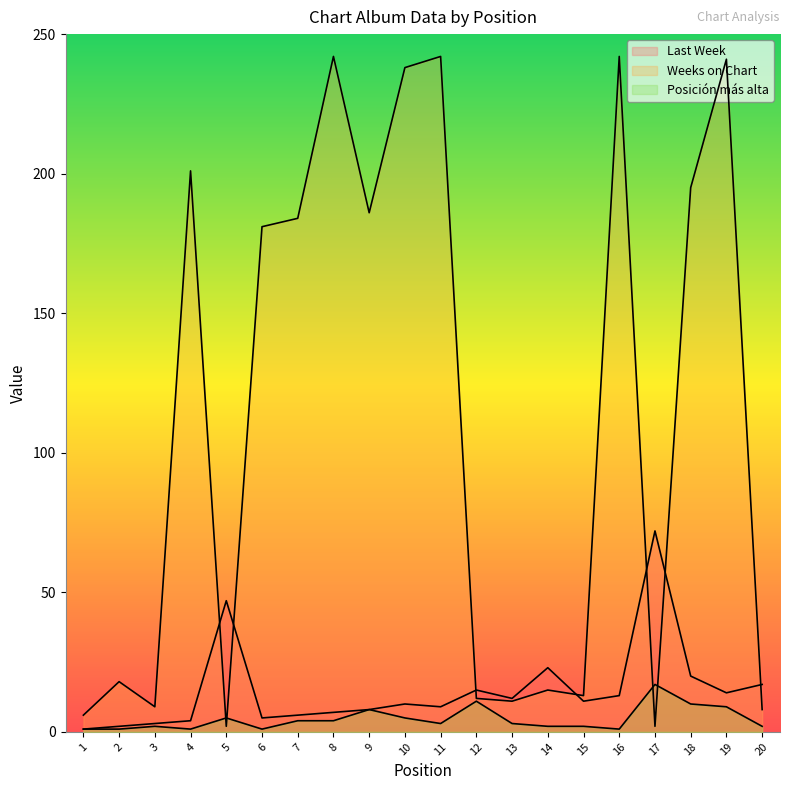

At how many categories does at least one series exceed 165?

10